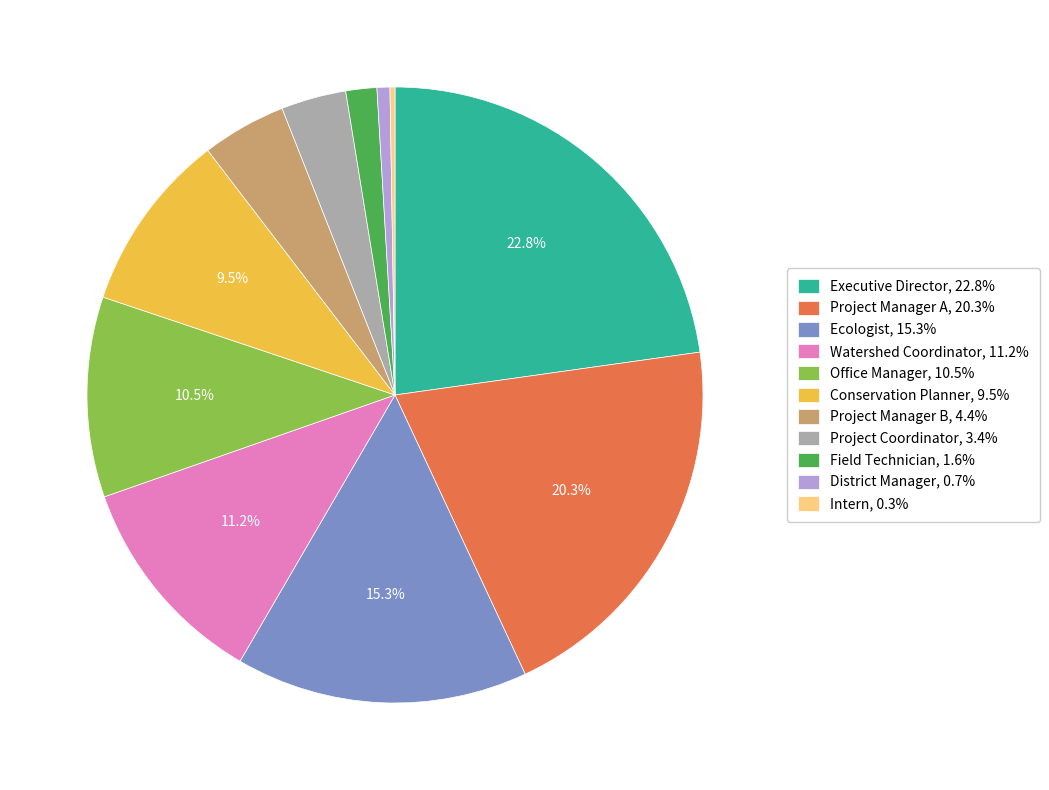

How much of the chart is everything except Executive Director, 22.8%?

77.2%